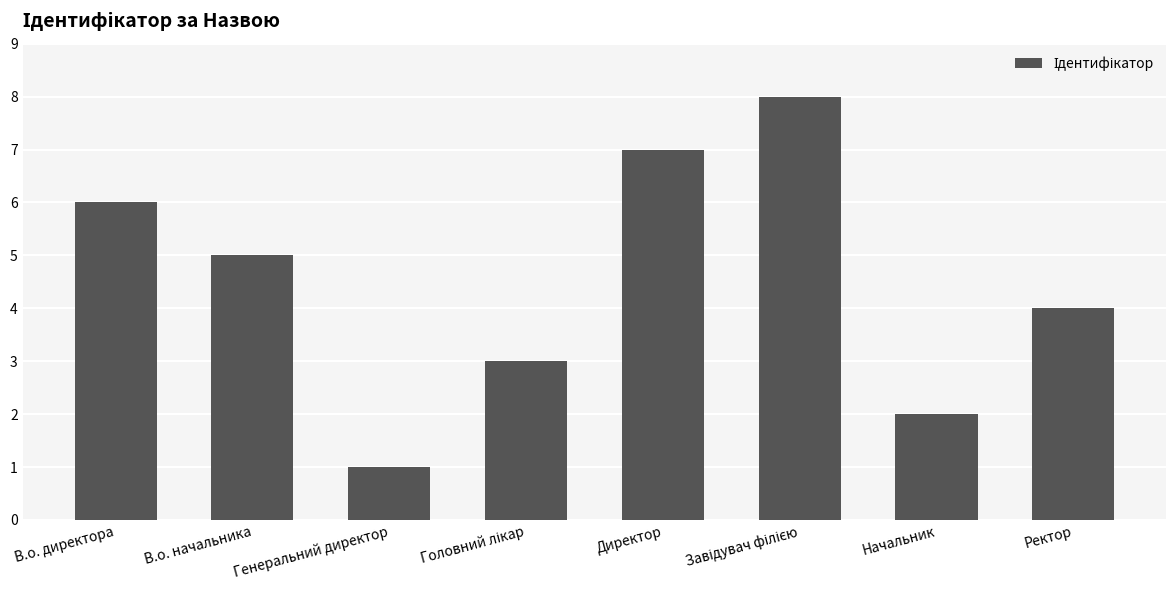

What is the label of the 8th bar from the right?

В.о. директора